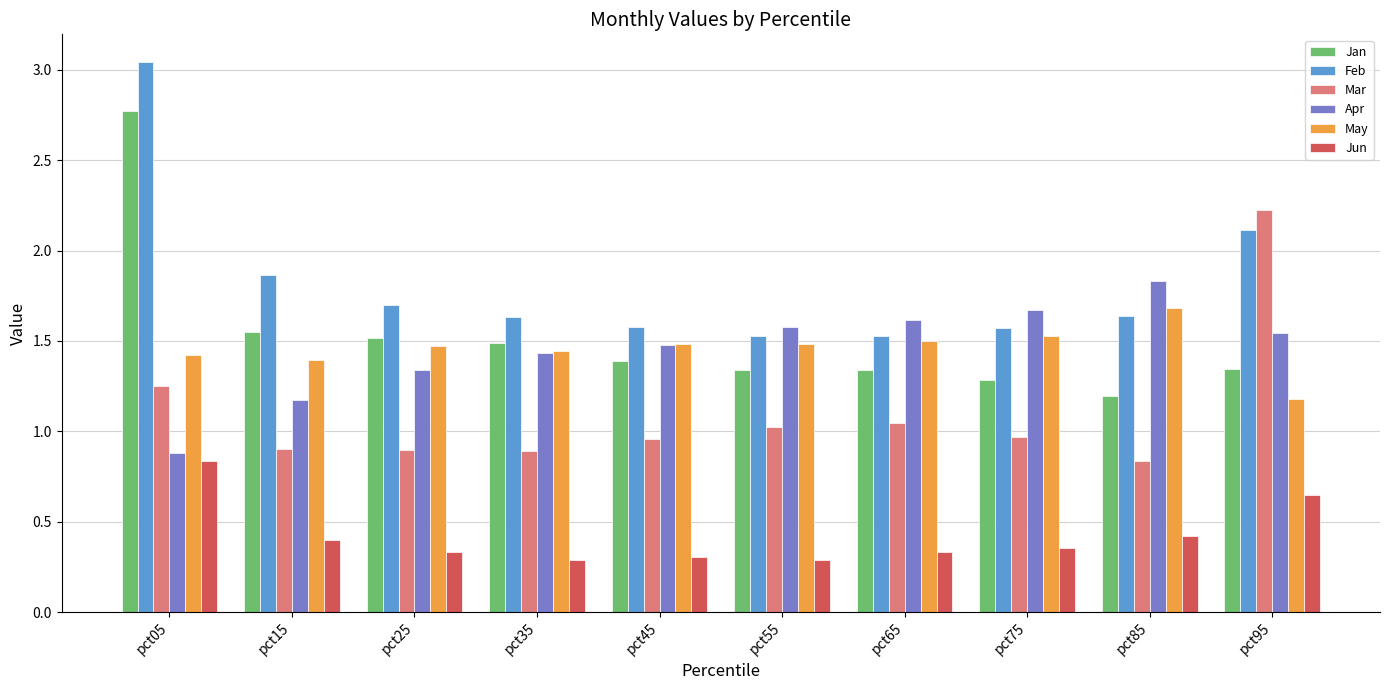

Which series changed the most between pct85 and pct95?

Mar